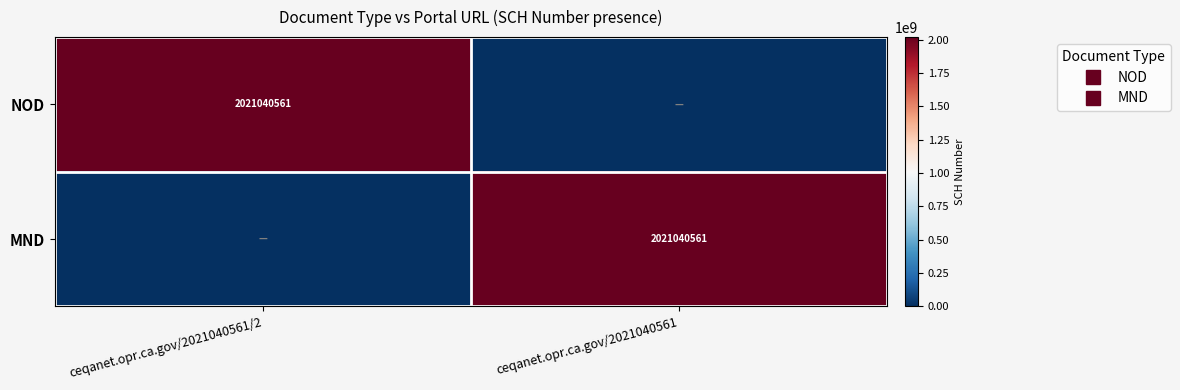

The MND series shows 2021040561 at ceqanet.opr.ca.gov/2021040561. True or false?

True